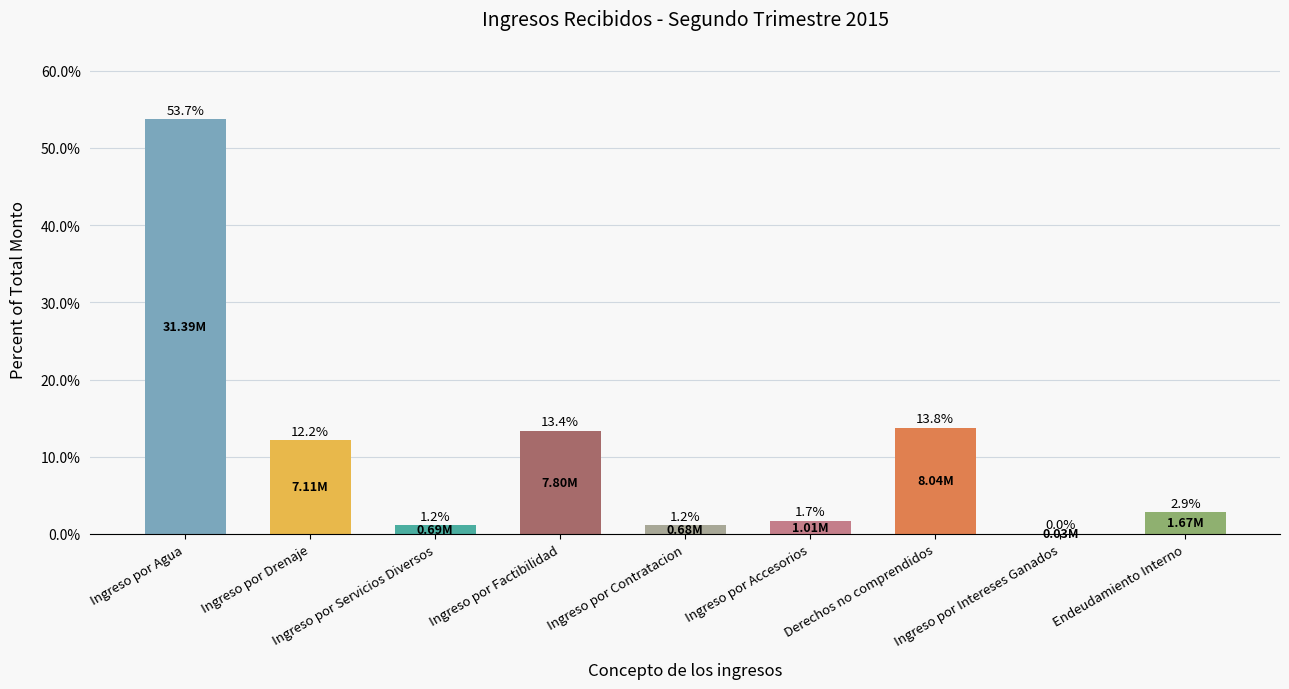

Where does the data first go above 2?

Ingreso por Agua